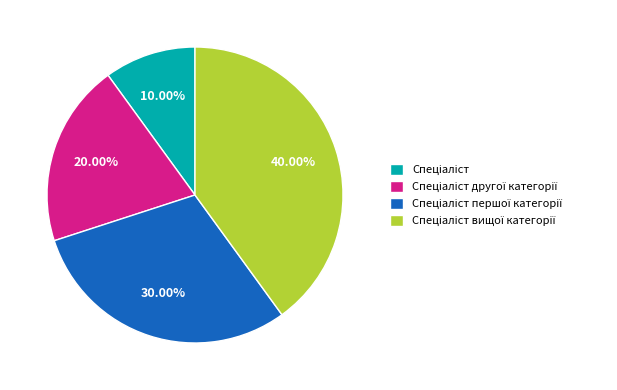

Is there any slice that represents more than half of the pie?

No